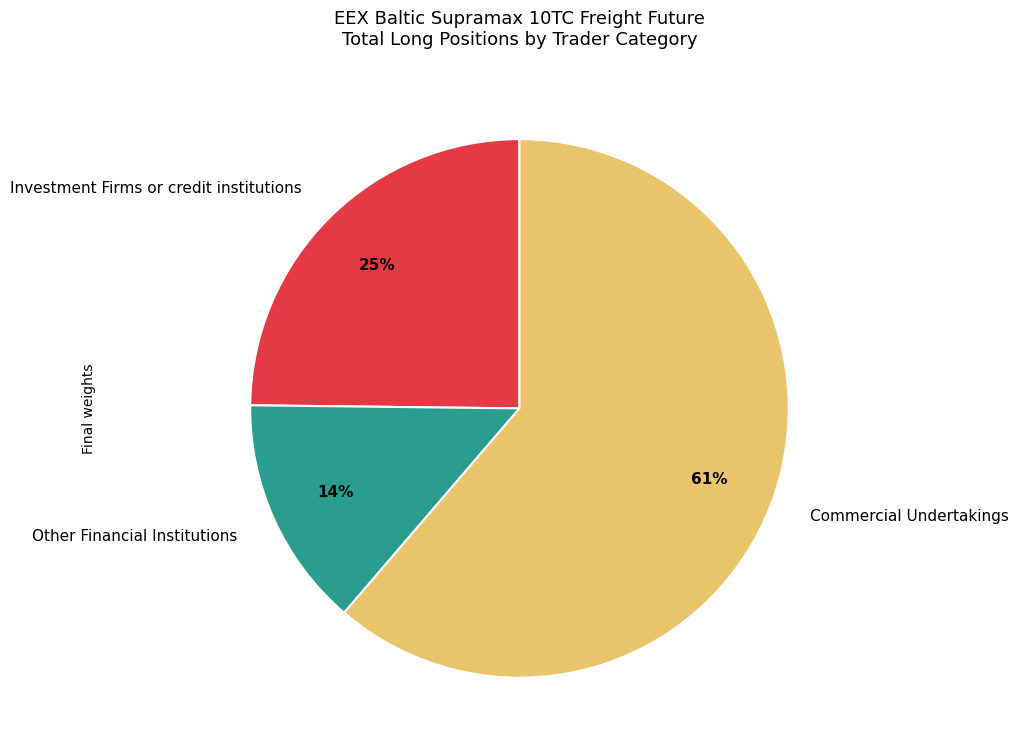

The Investment Firms or credit institutions slice represents 39% of the pie. True or false?

False